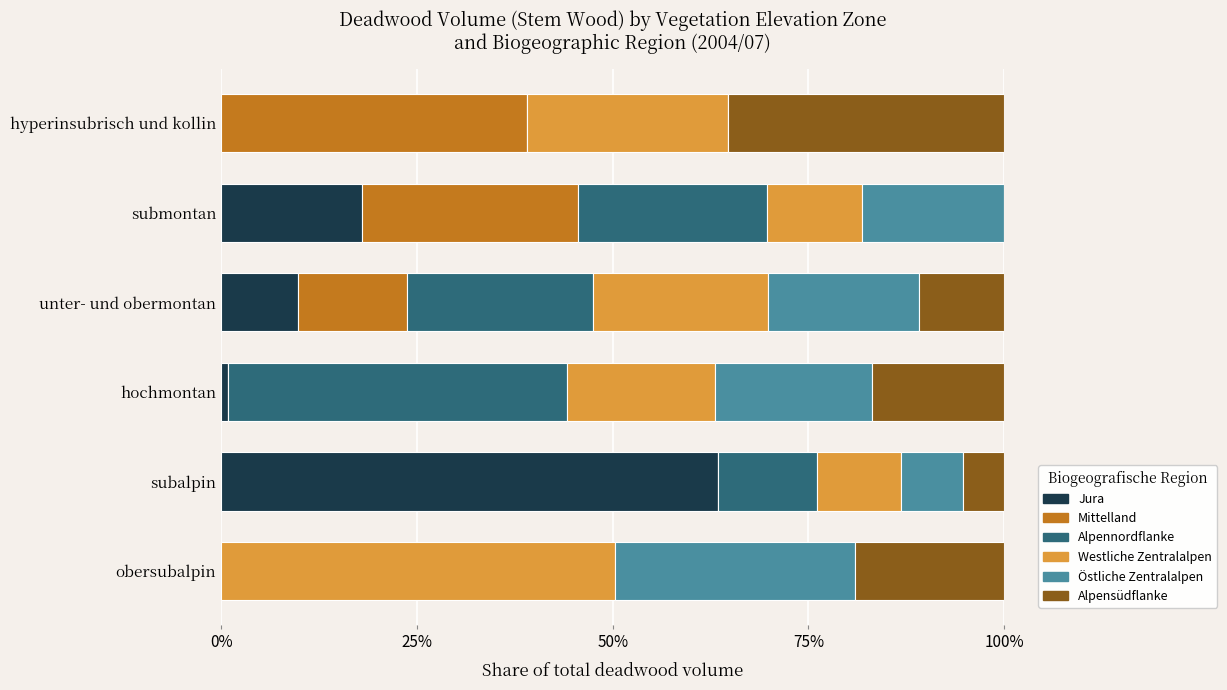

The value of Jura at subalpin is 63.5. True or false?

True